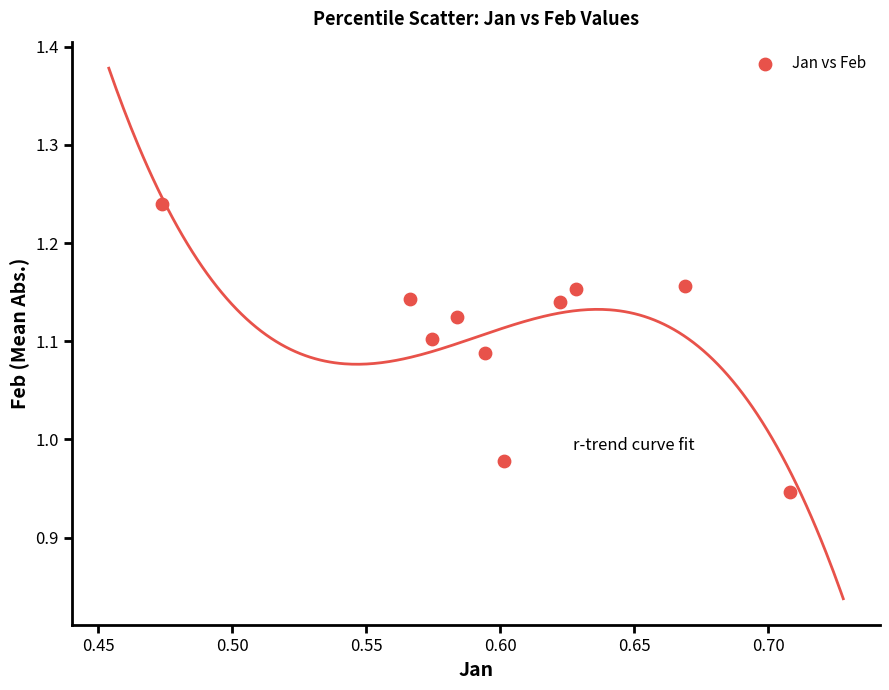

What is the range of Y values (max minus min)?

0.3